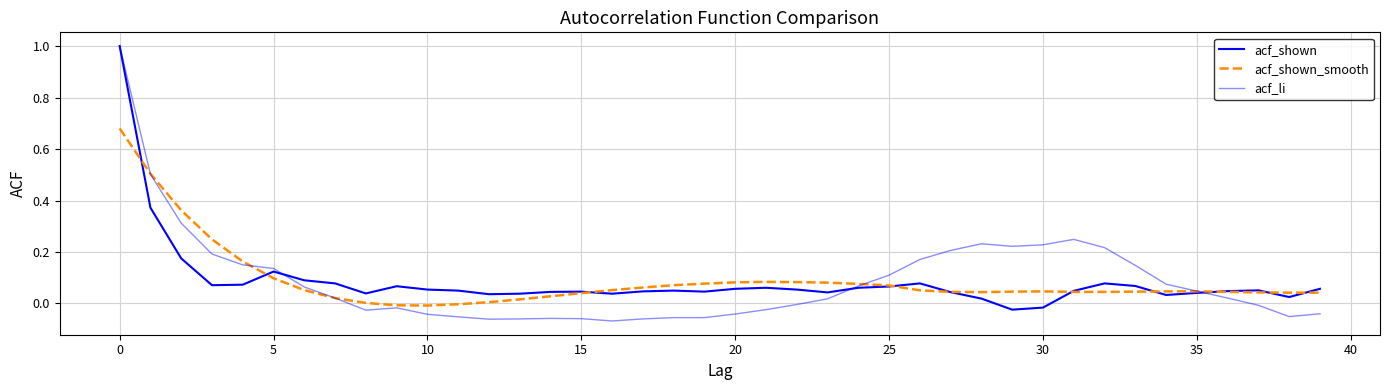

Does the chart display data point markers on the line(s)?

No